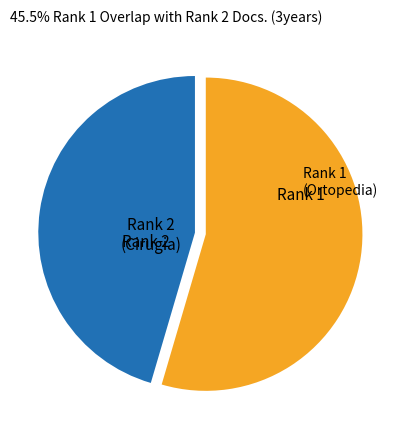

Approximately how many times larger is the value at Rank 1 (Ortopedia) compared to Rank 2 (Cirugia)?

0.8